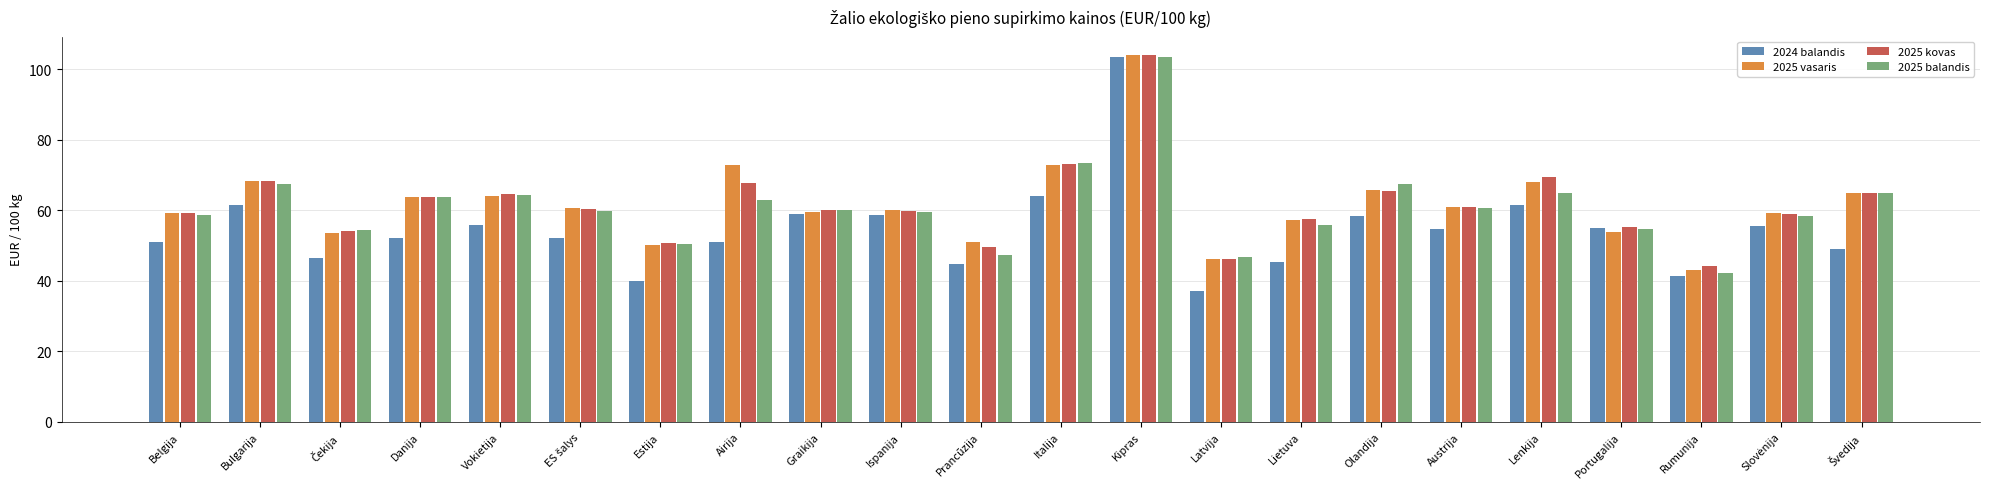

Are the bars horizontal?

No